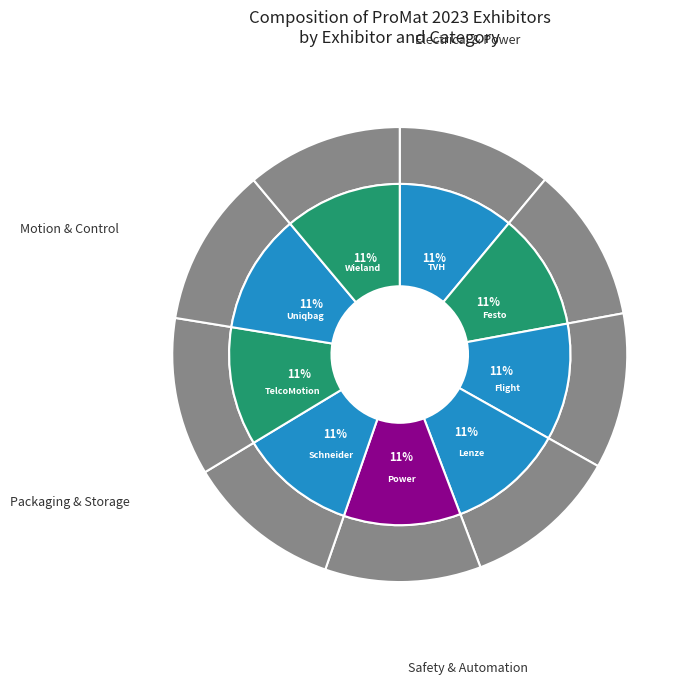

True or false: Schneider Electric accounts for 3% of the total.

False